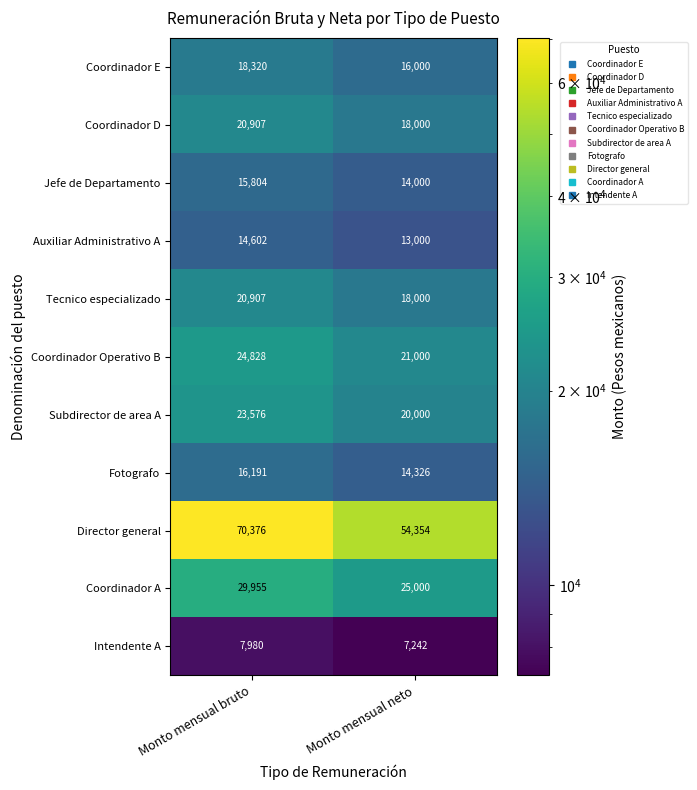

At which category is the sum across all series the highest?

Monto mensual bruto